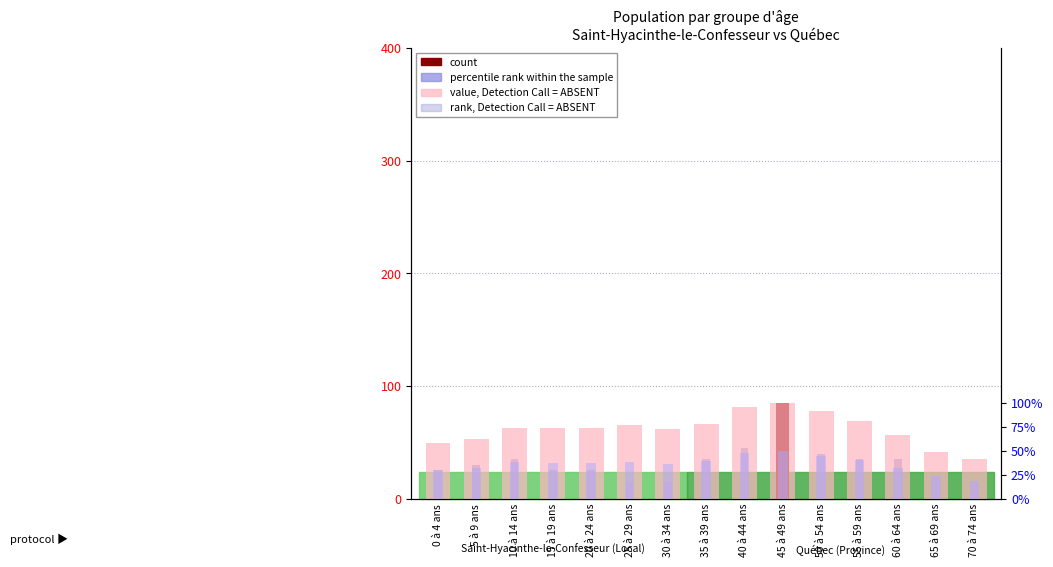

What is the label of the 4th bar from the right?

55 à 59 ans